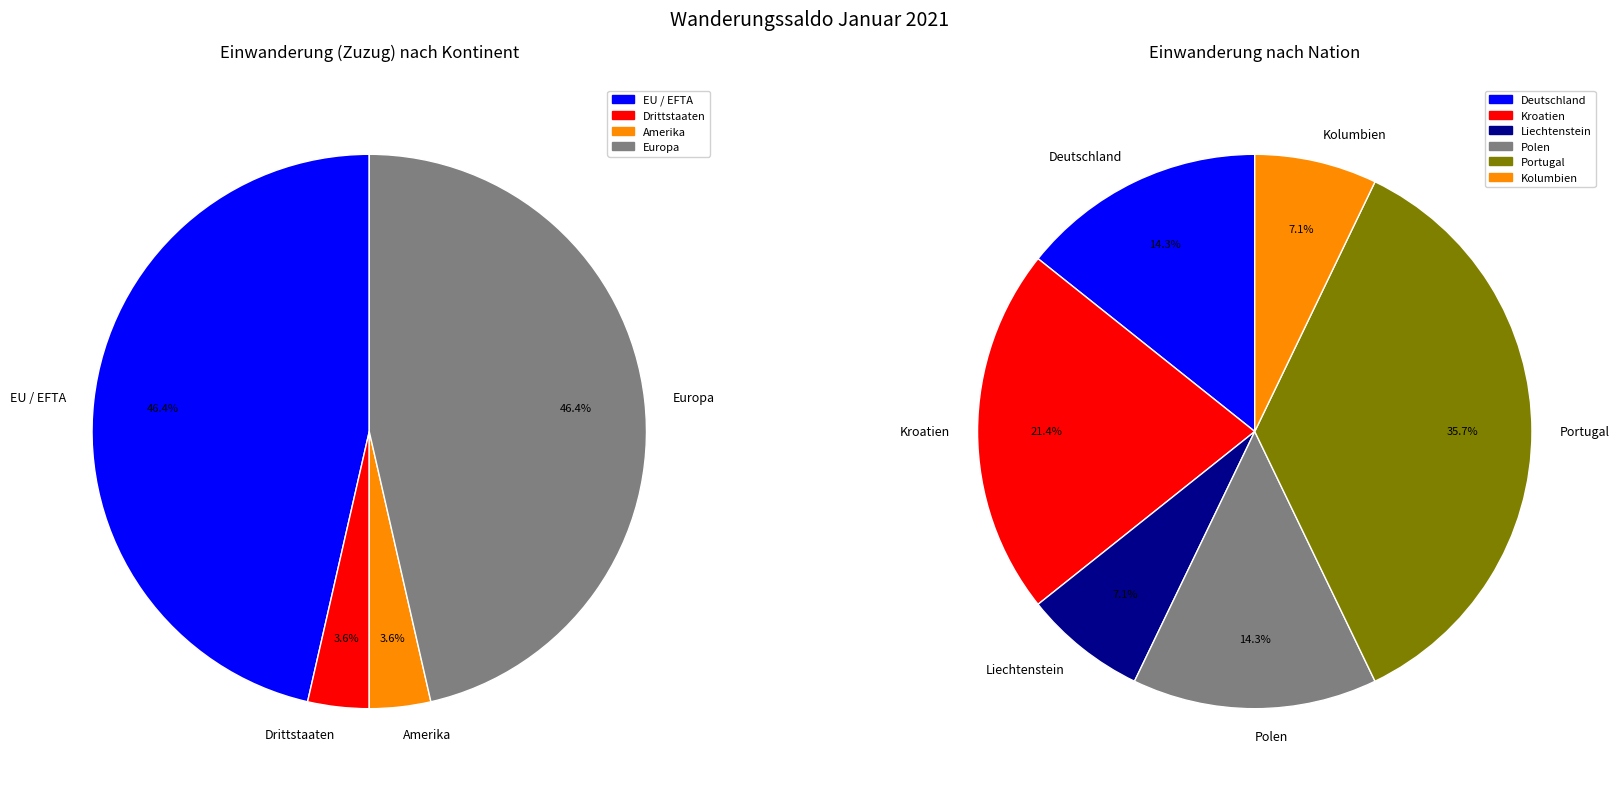

The Afrika slice represents 8% of the pie. True or false?

False